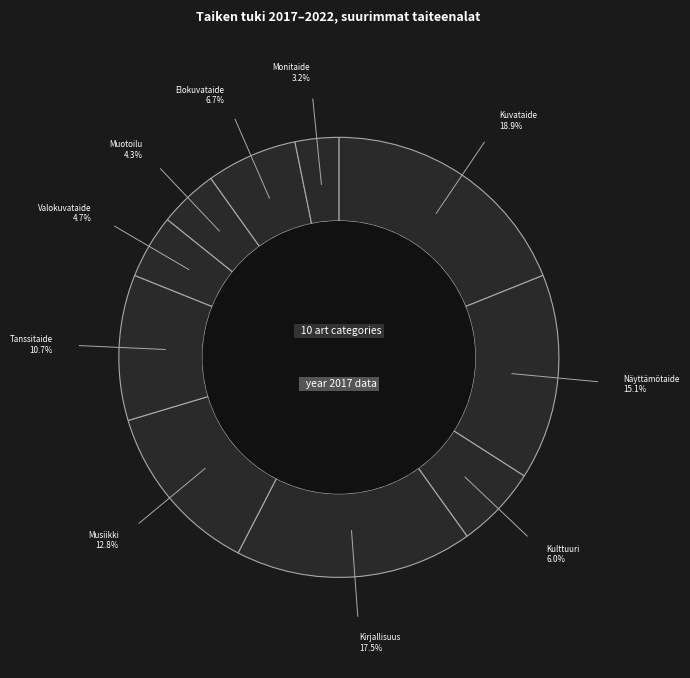

The Muotoilu slice represents 4% of the pie. True or false?

True